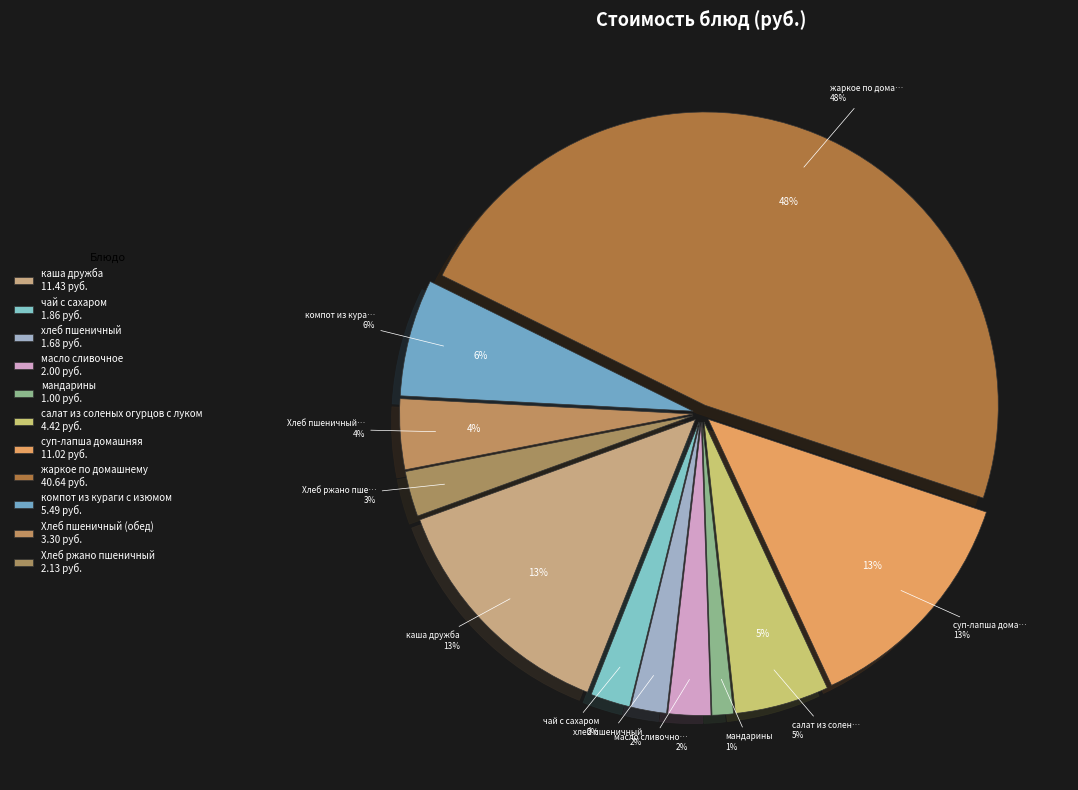

True or false: Хлеб пшеничный (обед) accounts for 4% of the total.

True